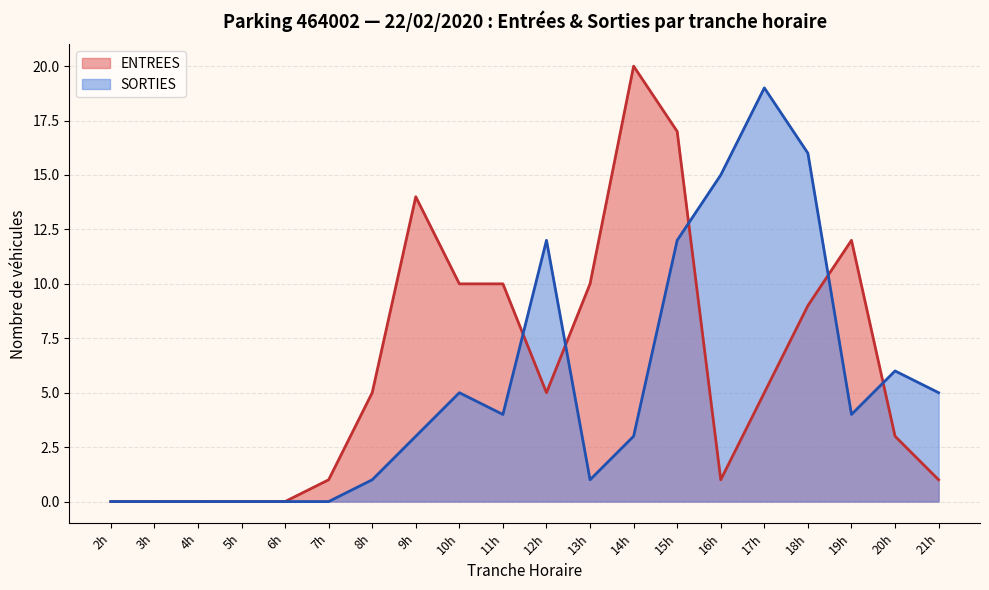

True or false: ENTREES and SORTIES intersect in this chart.

True